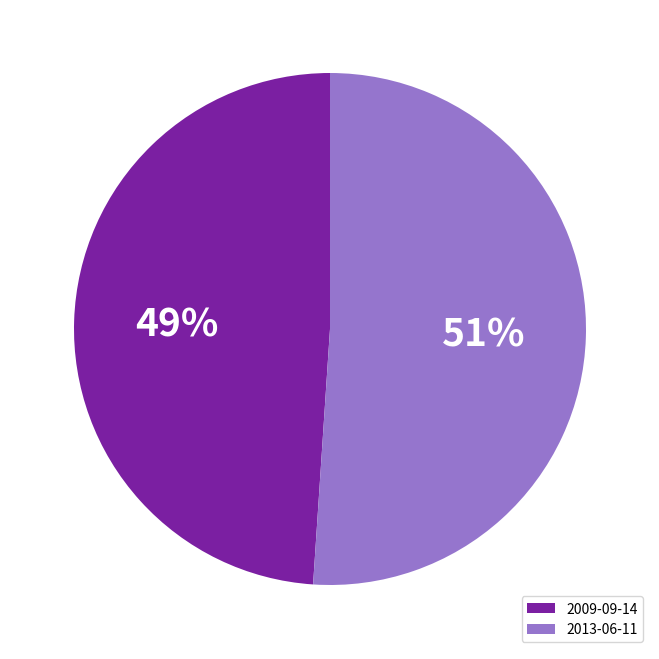

Is the sum of 2009-09-14 and 2013-06-11 greater than half?

Yes